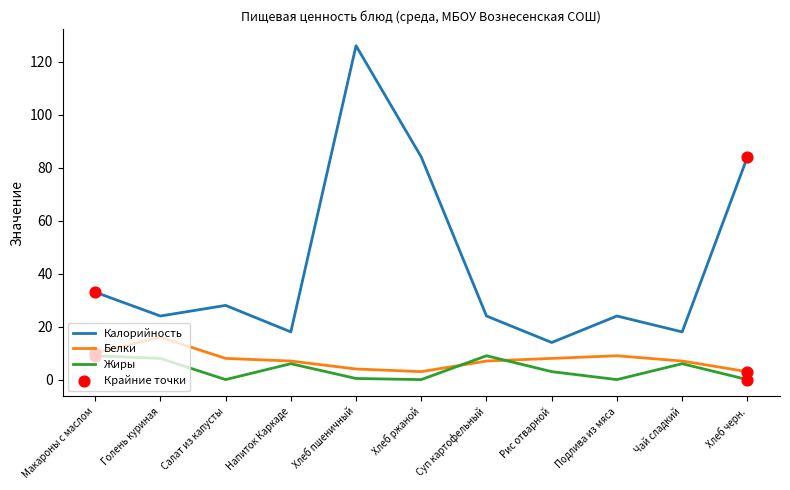

Which series has the largest range (max minus min)?

Калорийность